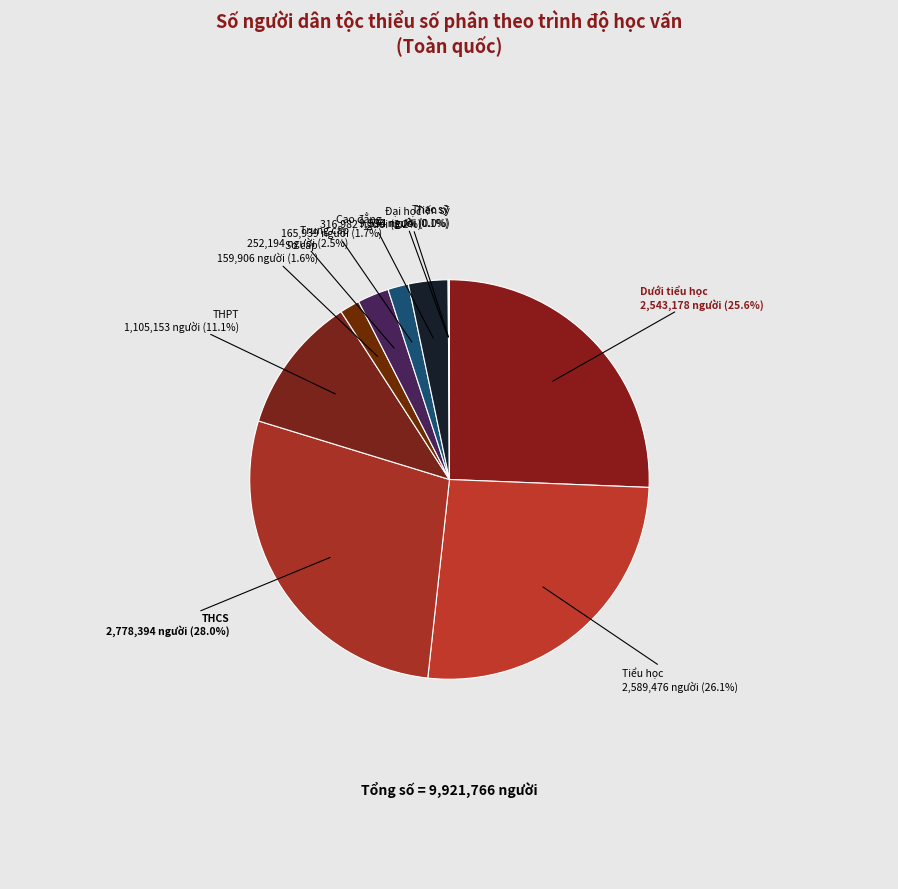

What is the largest slice in the pie chart?

THCS